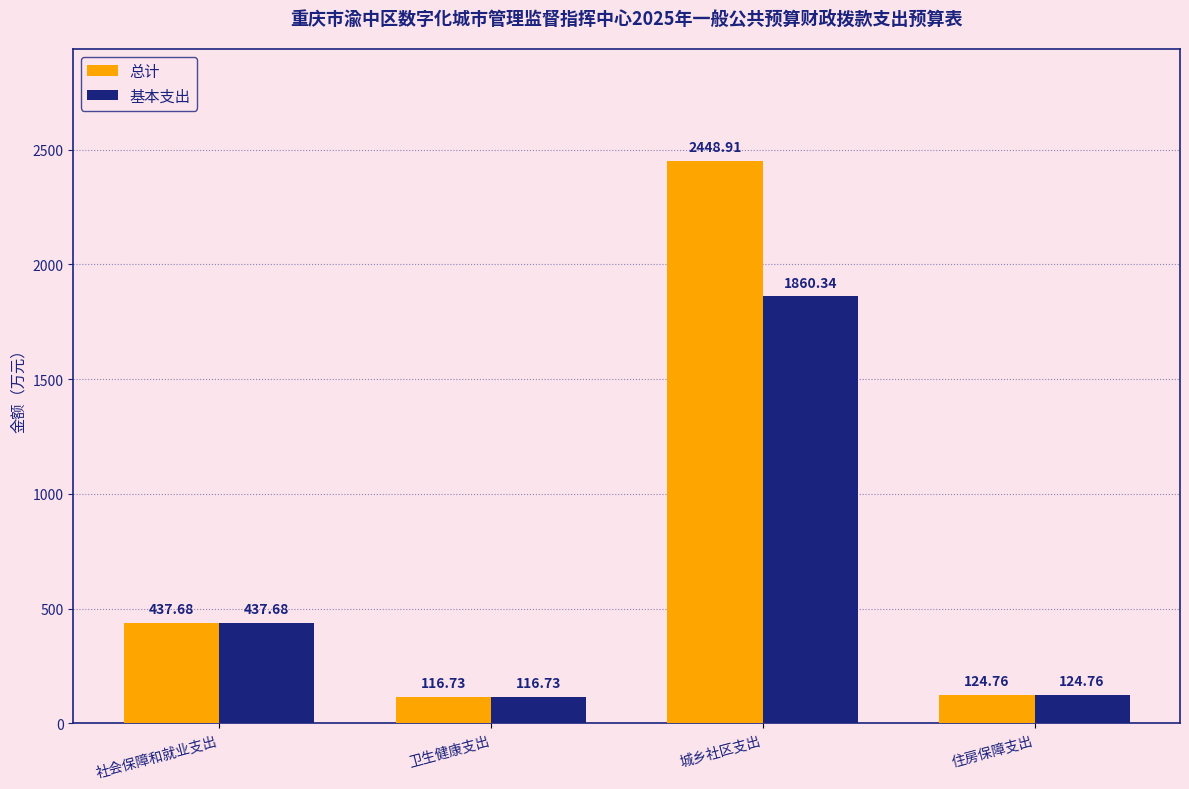

What is the sum of all 基本支出 values?

2539.5